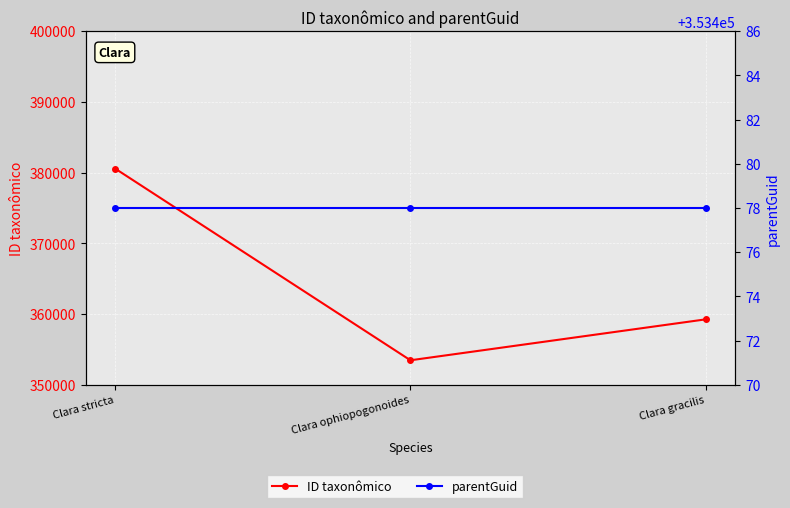

How many lines are shown in the chart?

2